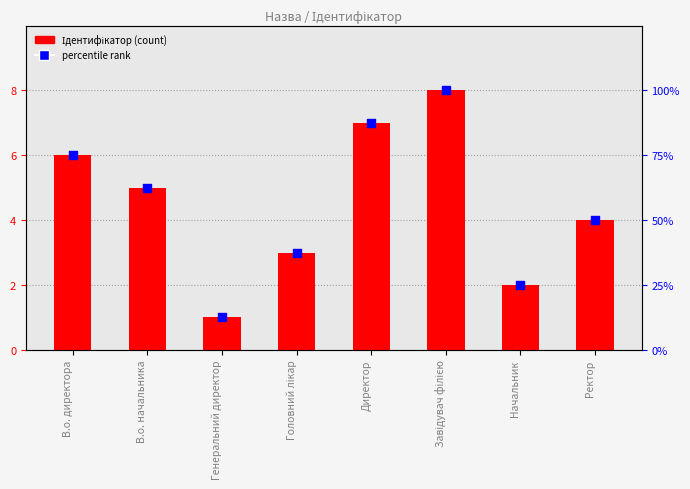

What is the total value across all series at Завідувач філією?

108.0